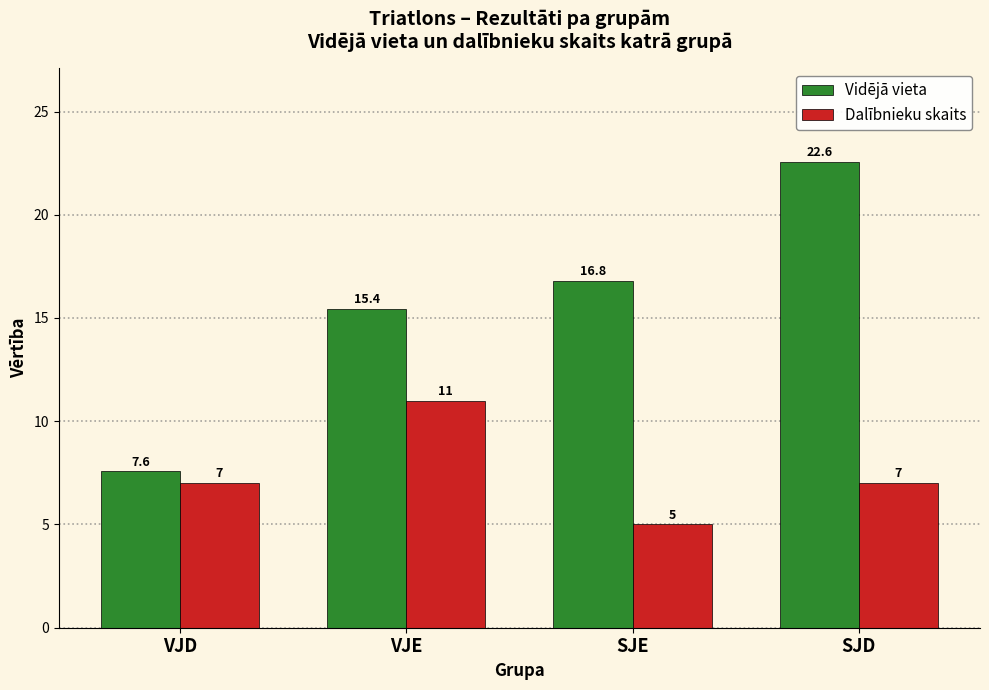

Does the chart contain any negative values?

No